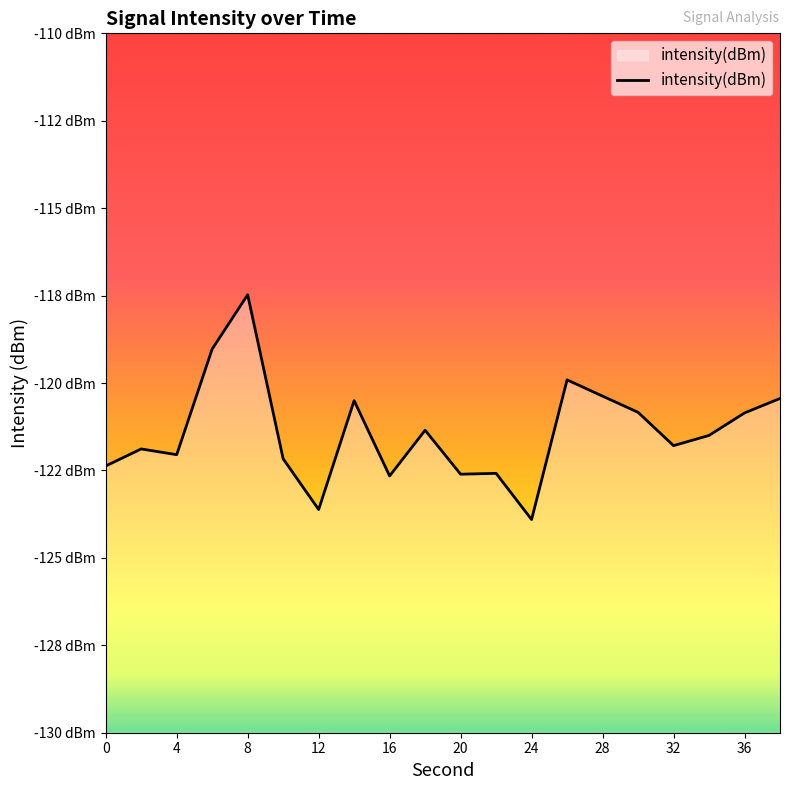

Does the chart have visible grid lines?

No